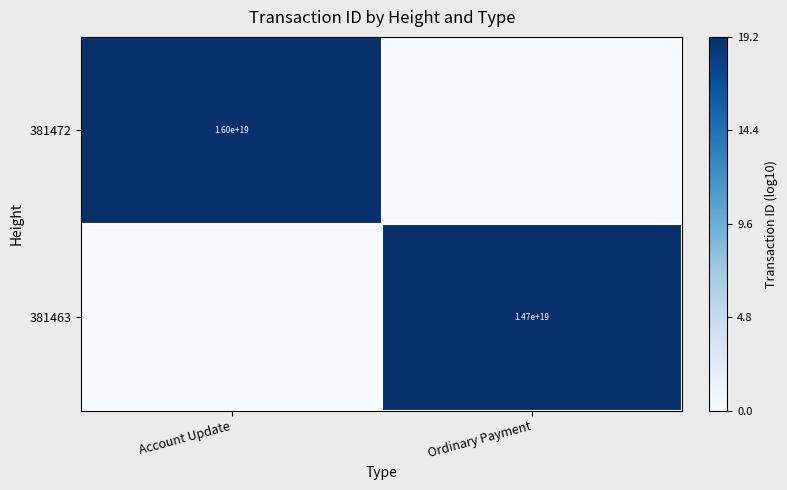

True or false: 381463 has a value of 6234778220506644480 at Ordinary Payment.

False